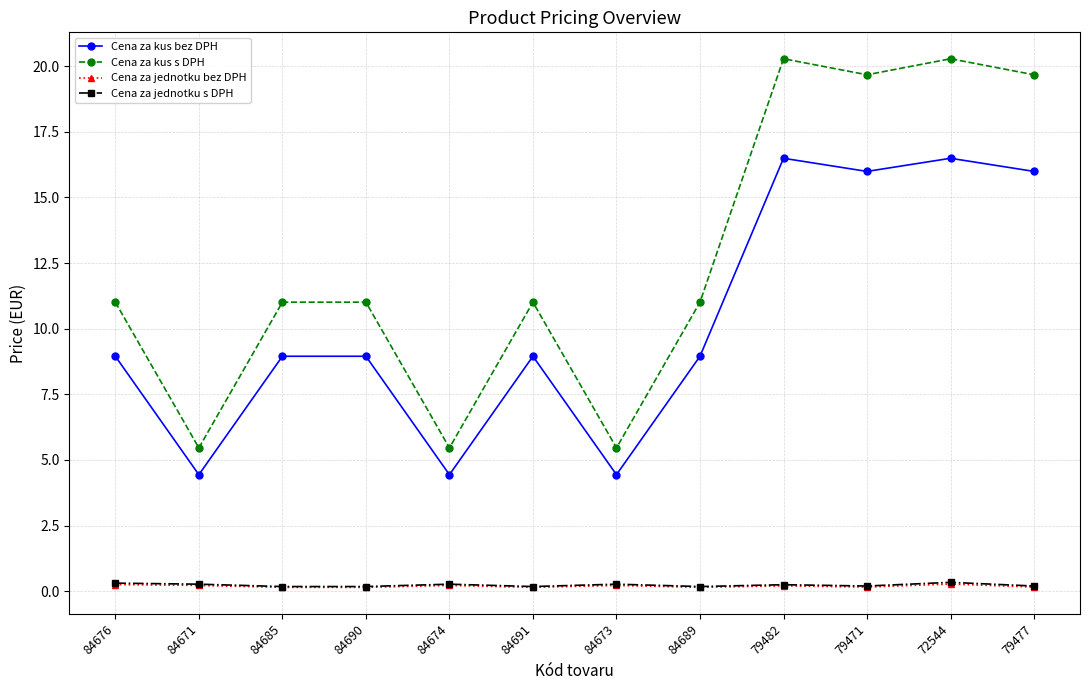

What position from the right is 84691?

7